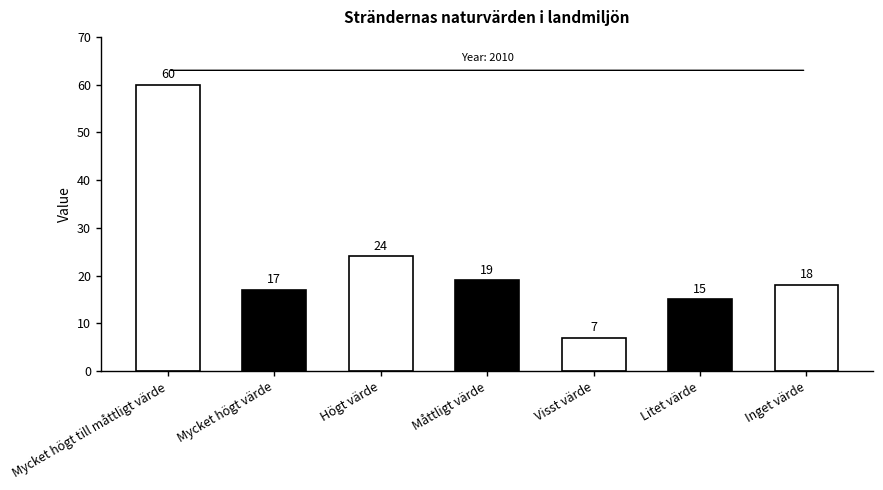

How many data points are less than 18?

3